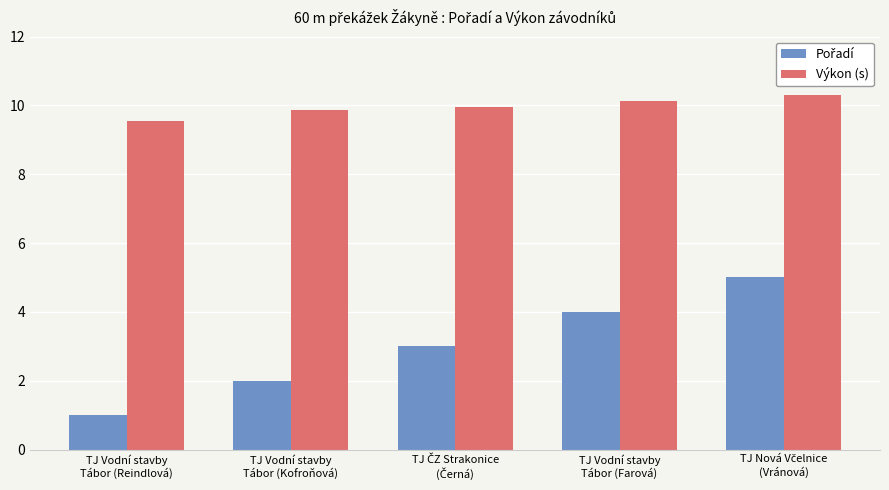

What is the average value of the Výkon (s) series?

10.0